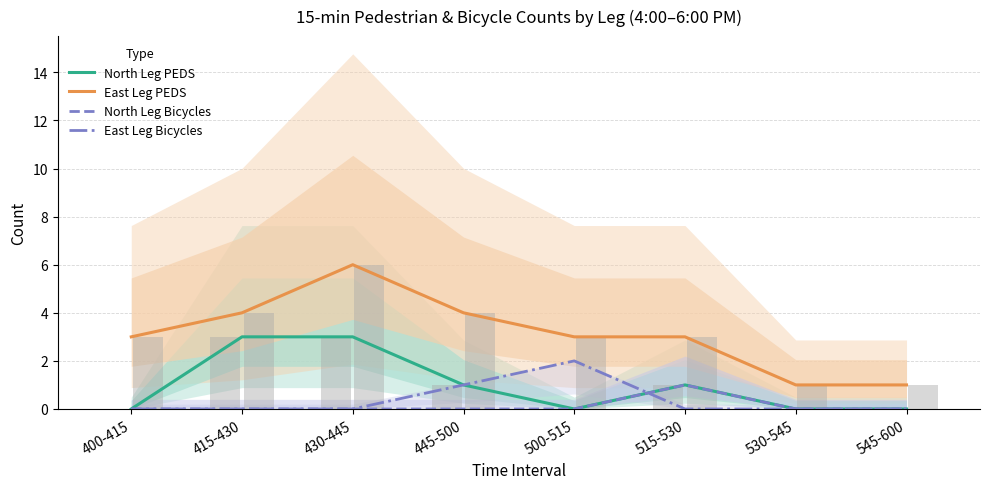

At which category does the chart reach its minimum across all series?

400-415